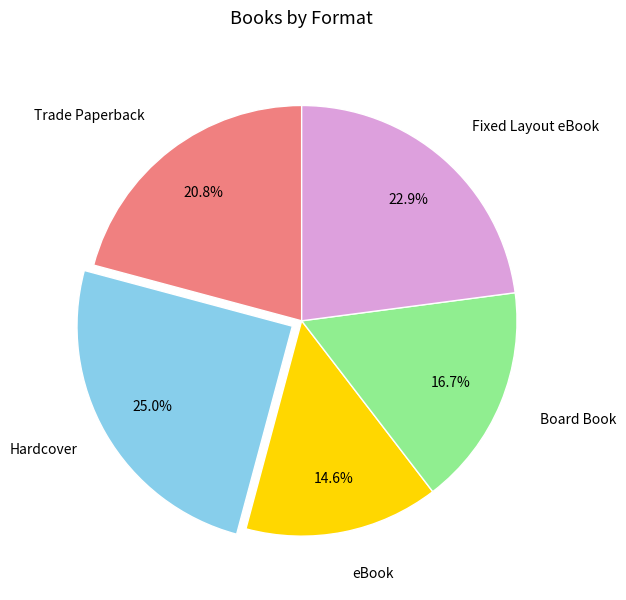

Which category has the biggest portion of the pie?

Hardcover